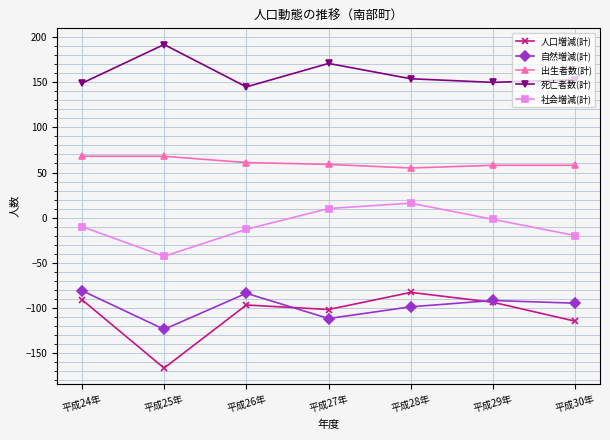

What is the sum of the 社会増減(計) values at 平成25年 and 平成27年?

-33